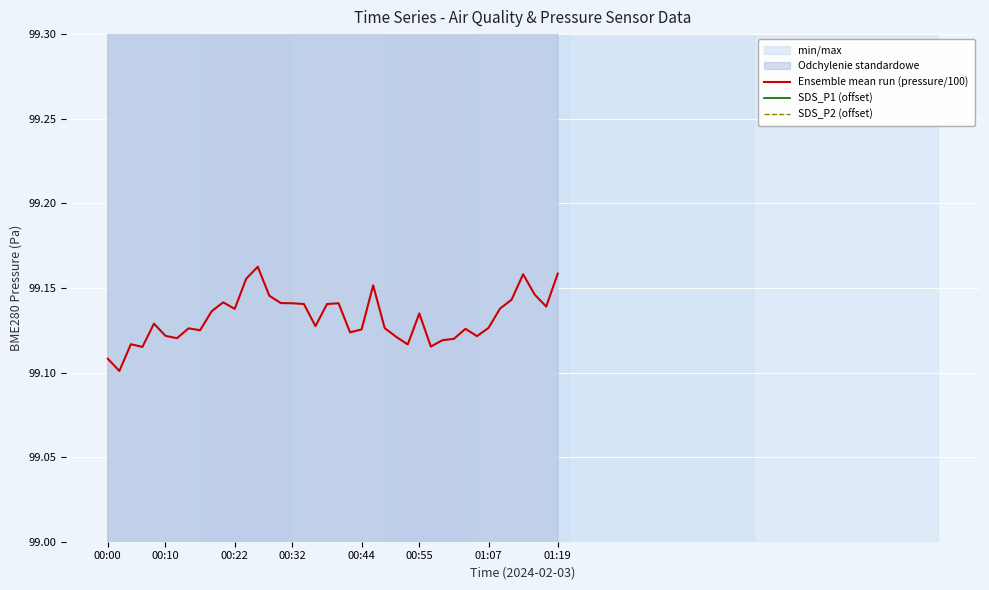

True or false: SDS_P1 (offset) has more than 1 interior local peaks.

True